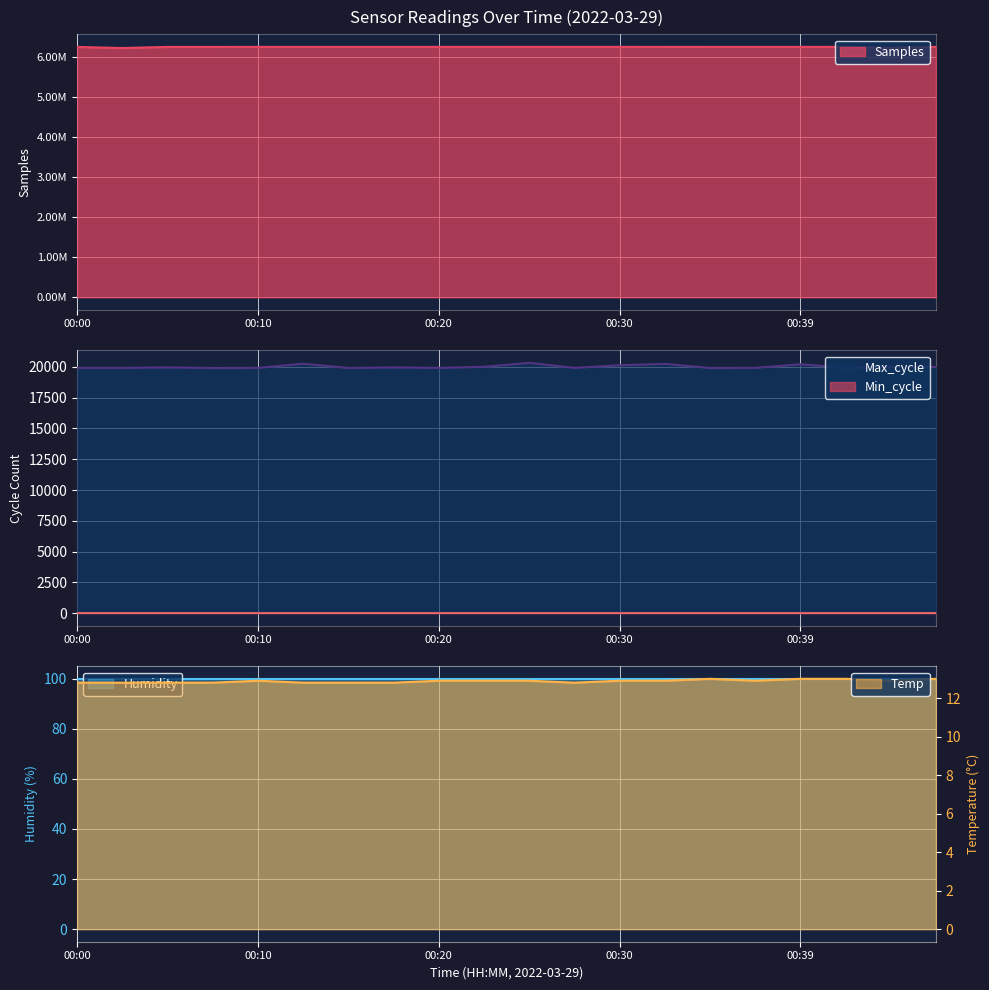

Which series has the largest range (max minus min)?

Samples